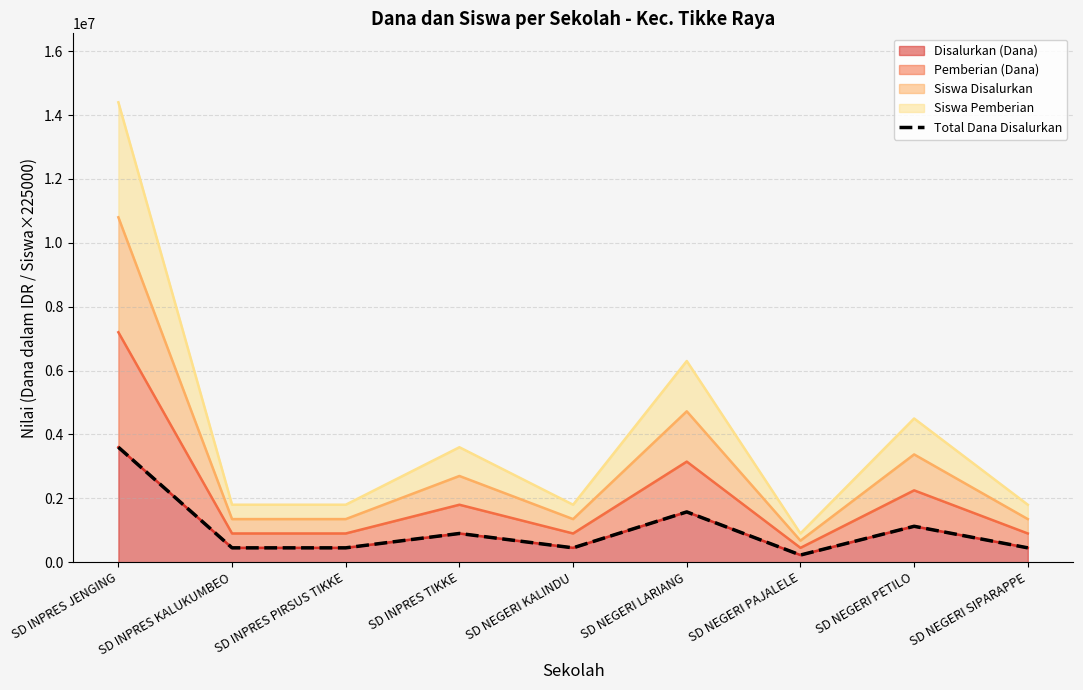

At which category does the data reach its first local valley?

SD NEGERI KALINDU